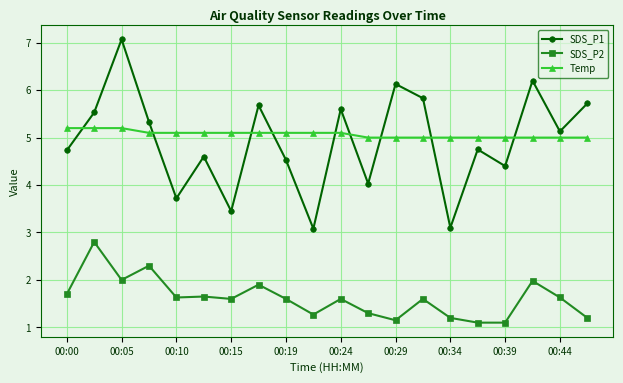

How many lines are shown in the chart?

3